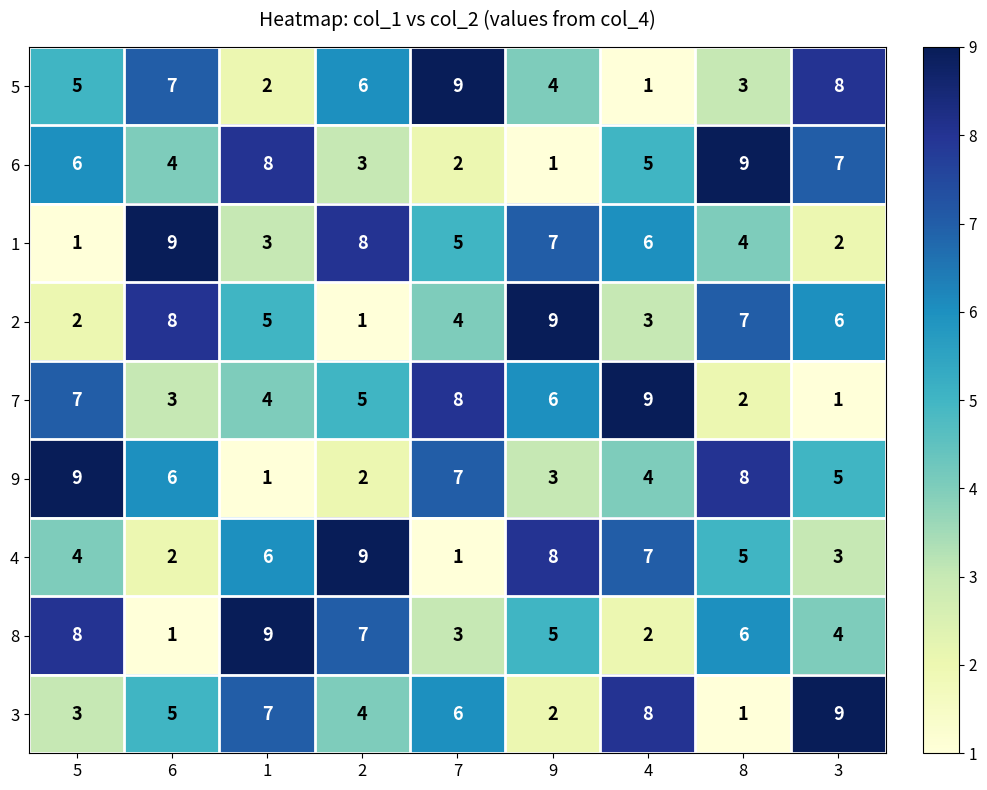

True or false: 5 has a value of 5 at 5.

True